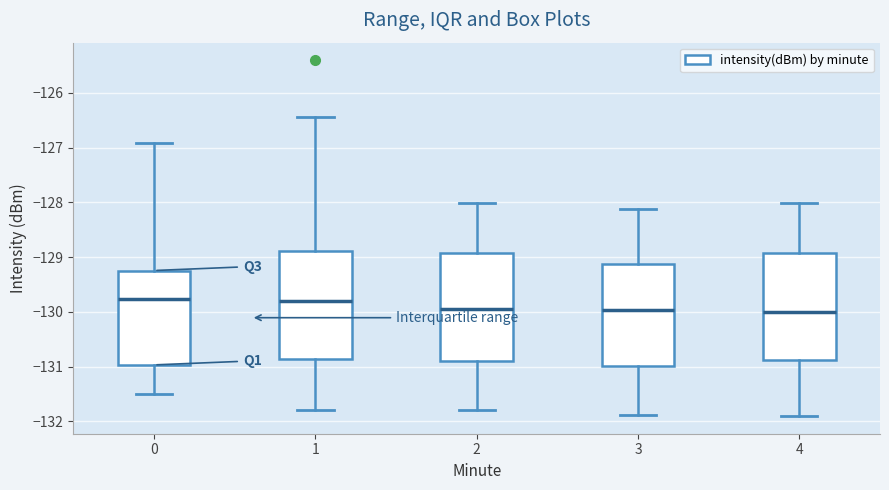

Where does the median line of the box at x = 4 sit on the y-axis? The values are not printed on the chart, so give them approximately, as read against the axis.

-130.0